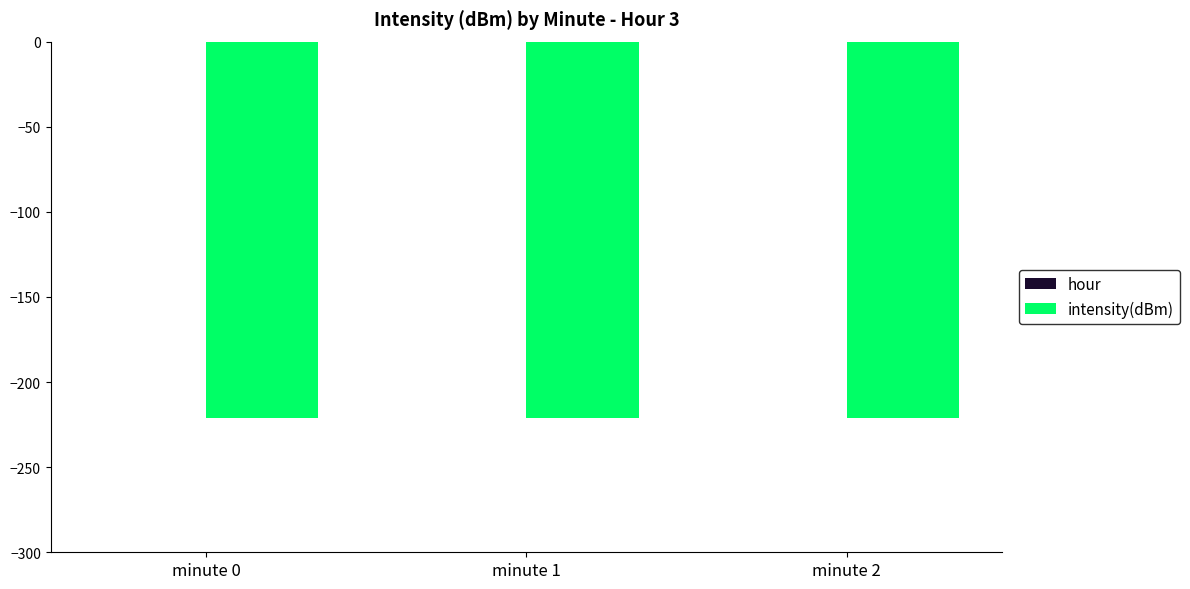

Is it true that hour equals 3.0 at minute 2?

True